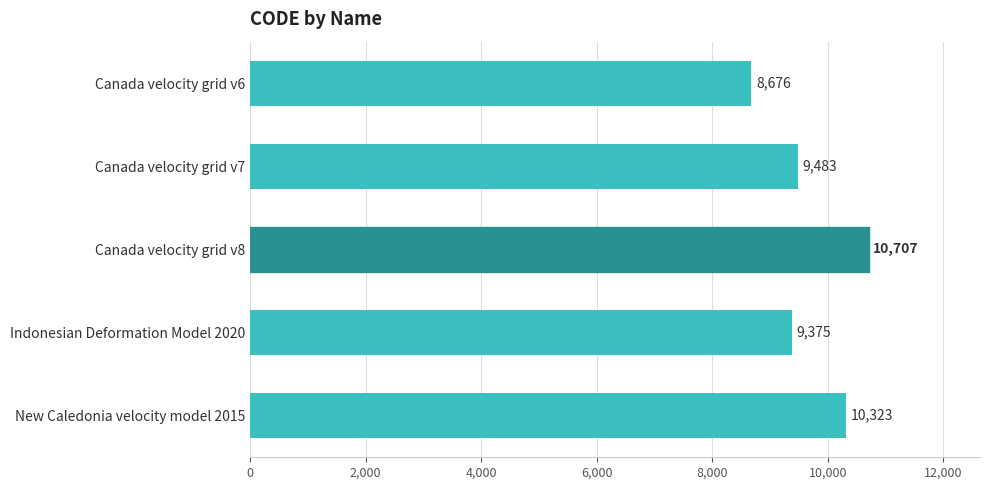

Which has a higher value, Canada velocity grid v8 or Canada velocity grid v7?

Canada velocity grid v8